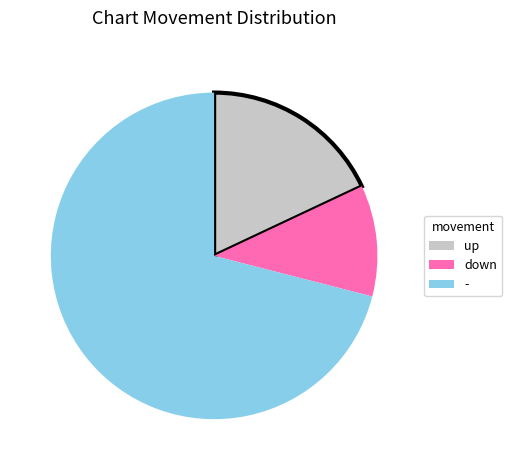

Combined, do down and up account for over 50%?

No